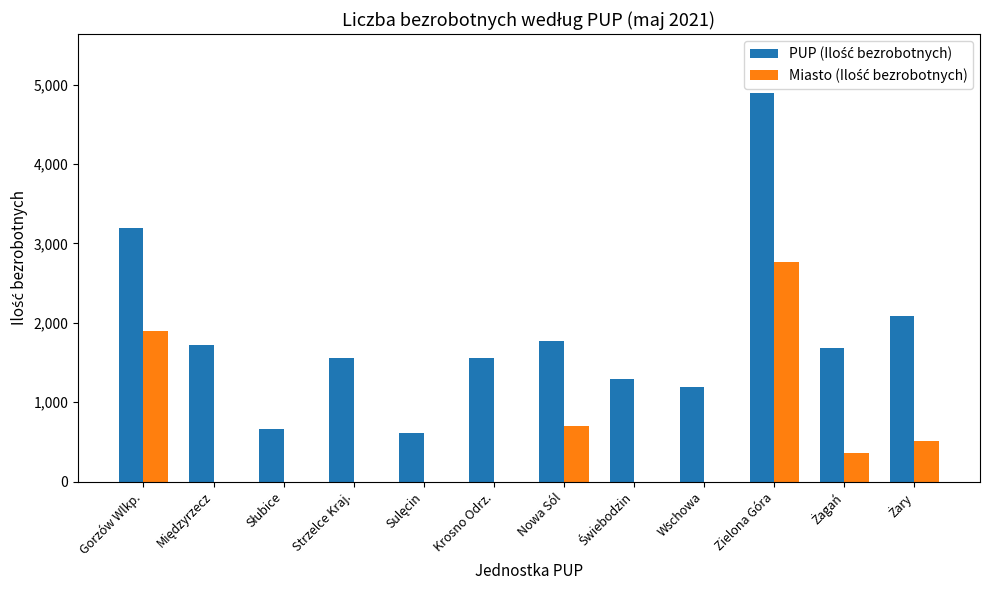

At which category is the sum across all series the highest?

Zielona Góra